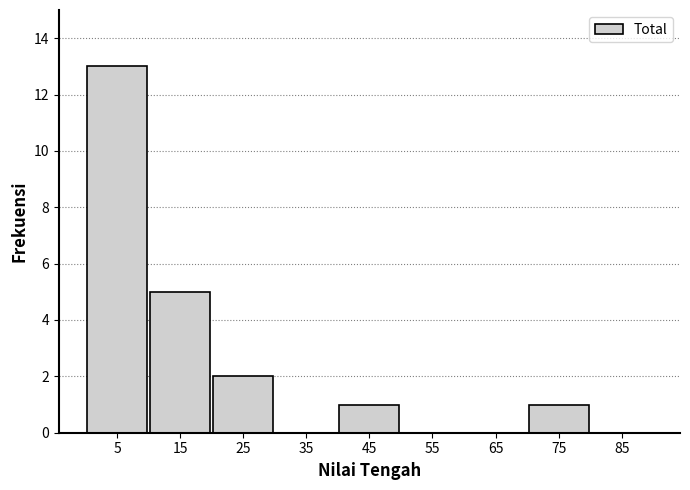

Reading left to right, list every bar in this chart as the range it spans on the x-axis followed by its height. The values are not printed on the chart, so give them approximately, as read against the axis.

0 to 10: 13
10 to 20: 5
20 to 30: 2
30 to 40: 0
40 to 50: 1
50 to 60: 0
60 to 70: 0
70 to 80: 1
80 to 90: 0